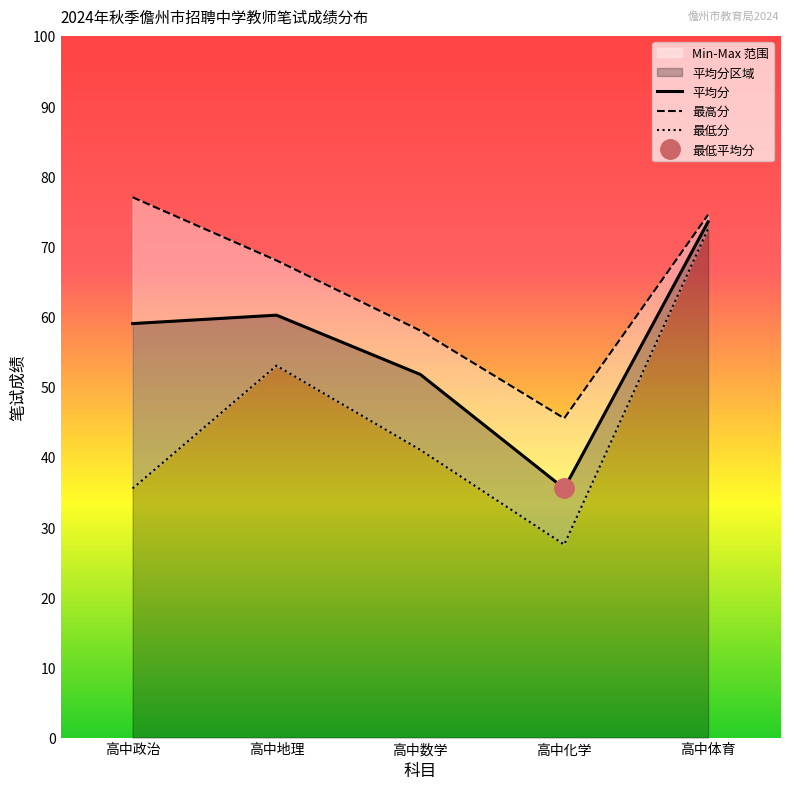

Rank the categories by 最高分 value from lowest to highest.

高中化学, 高中数学, 高中地理, 高中体育, 高中政治